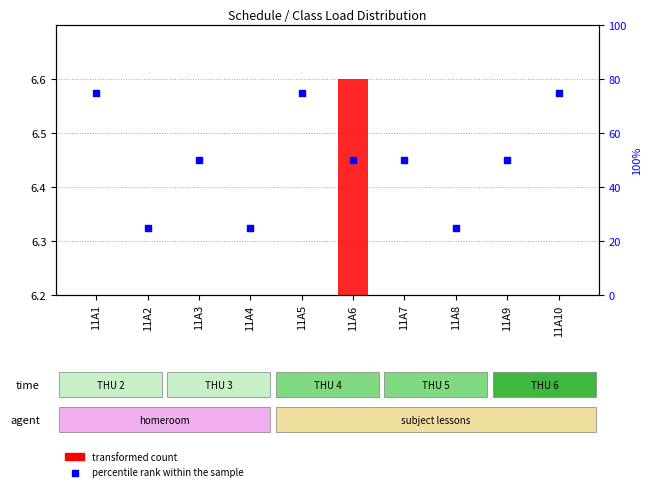

Is the value of percentile rank within the sample at 11A6 greater than the value of transformed count at 11A9?

Yes